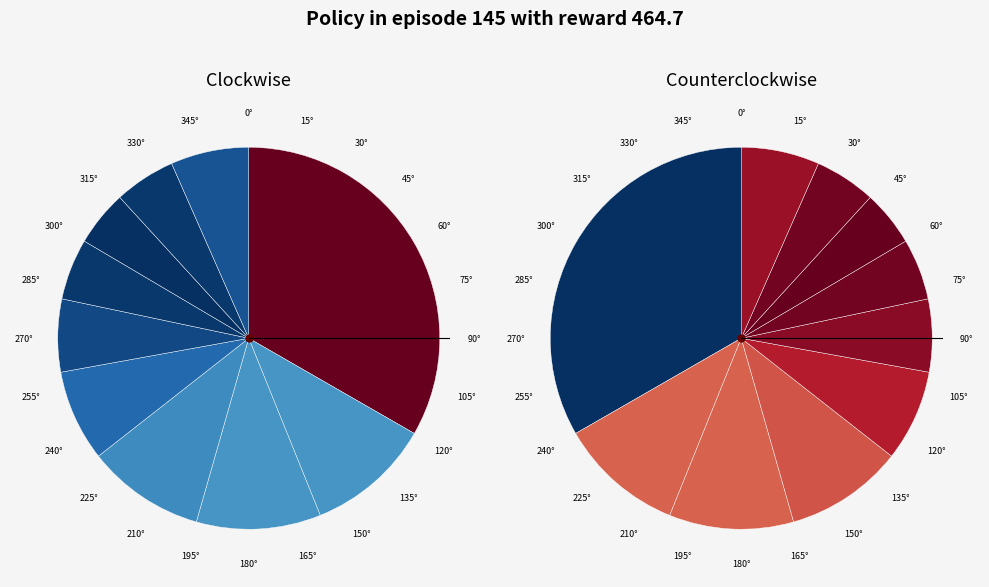

To the nearest percent, what is the difference between the largest and smallest slice percentages?

29%